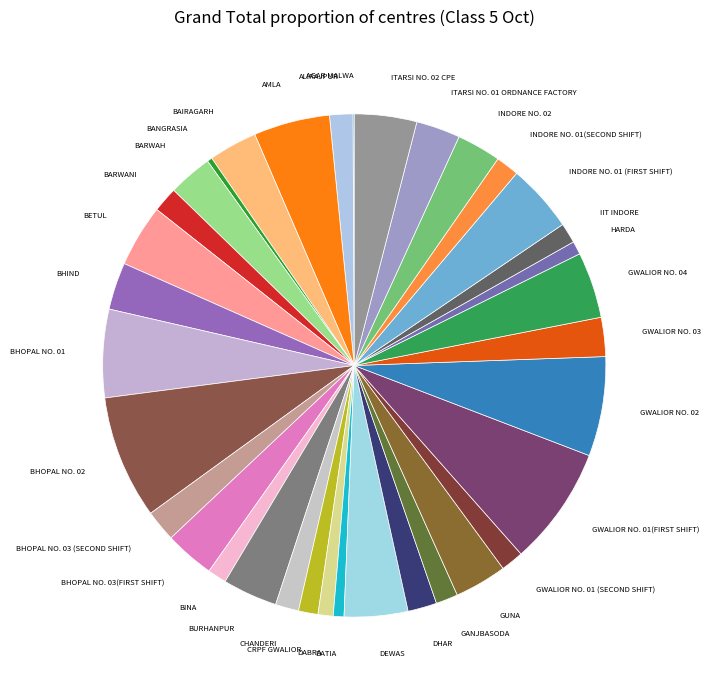

Count the number of slices in the pie.

35